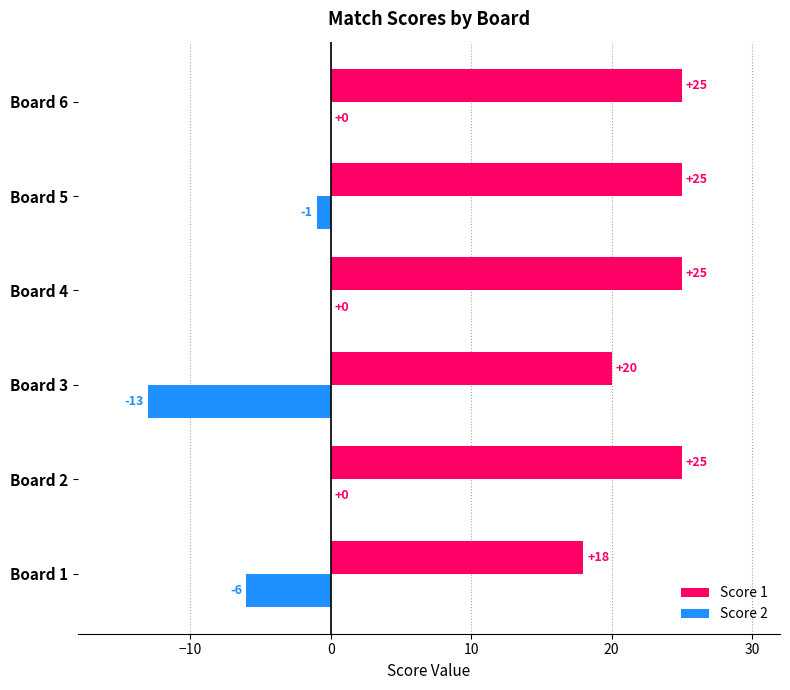

What is the sum of the Score 2 values at Board 4 and Board 1?

-6